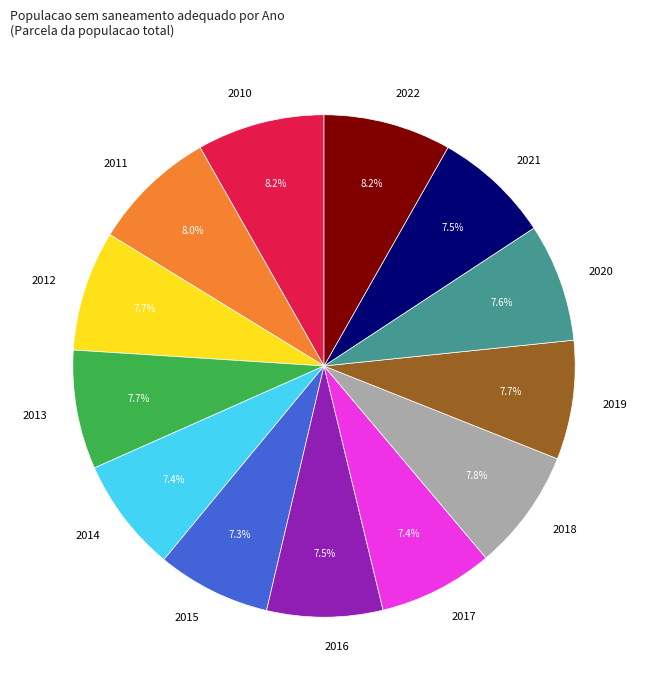

Is 2019 the majority of the pie?

No